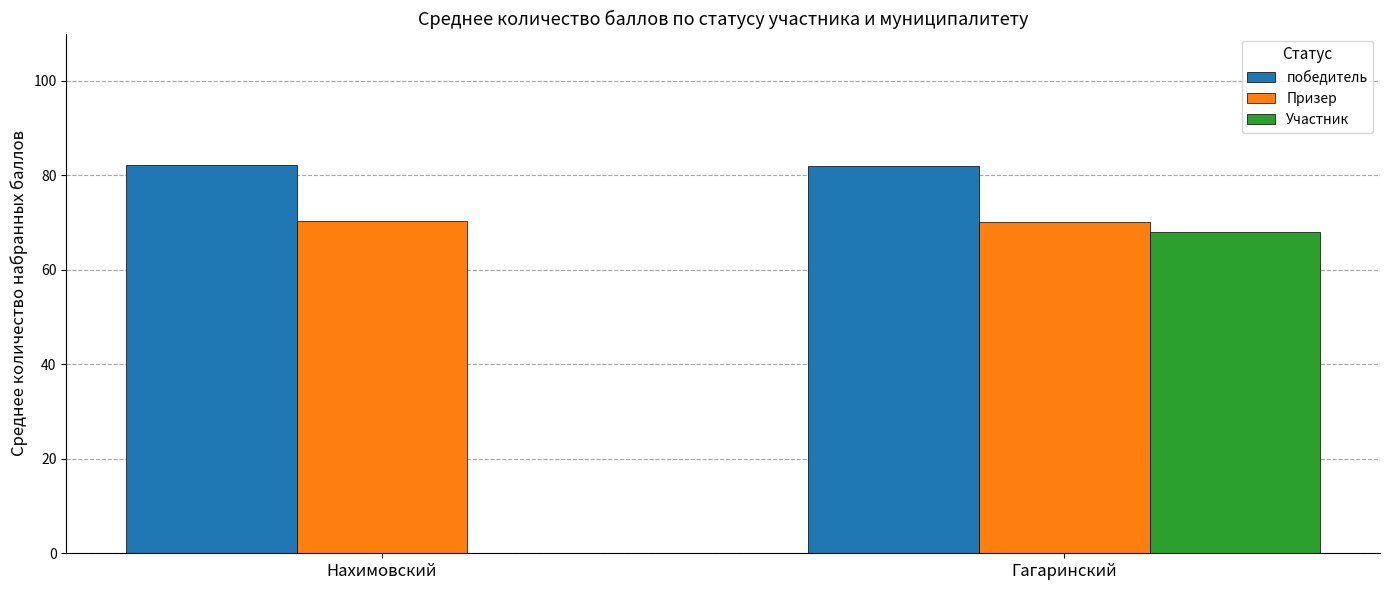

Count the Призер values in the range 70 to 71.

2